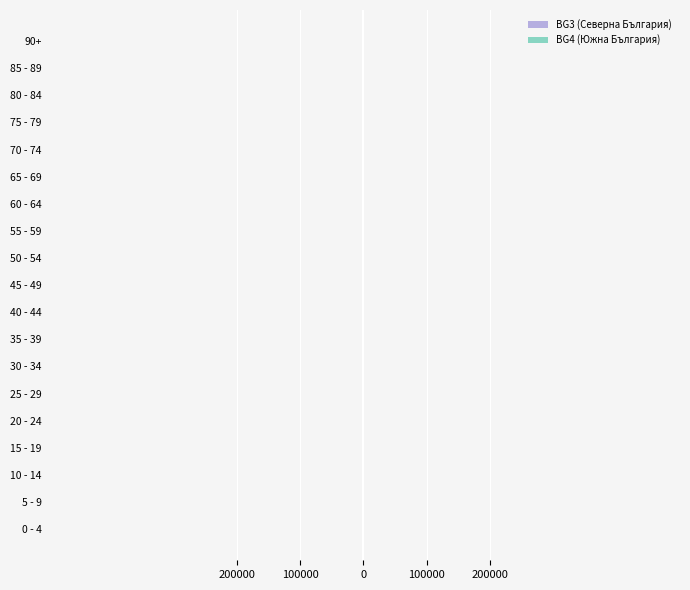

At how many categories does at least one series exceed 82?

19